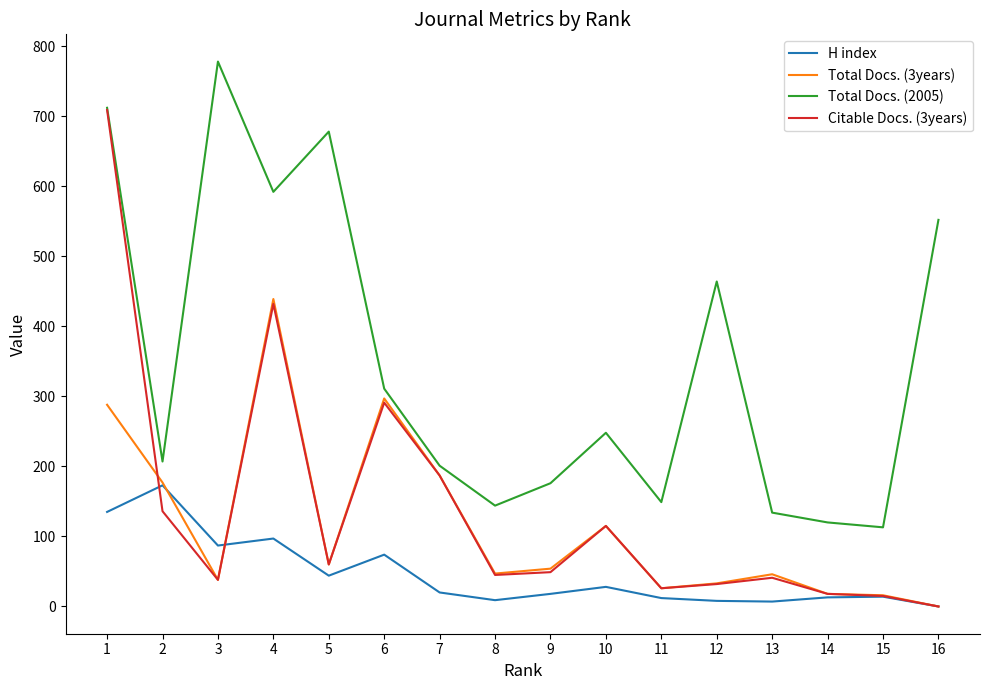

The value of Total Docs. (2005) at 12 is 219. True or false?

False